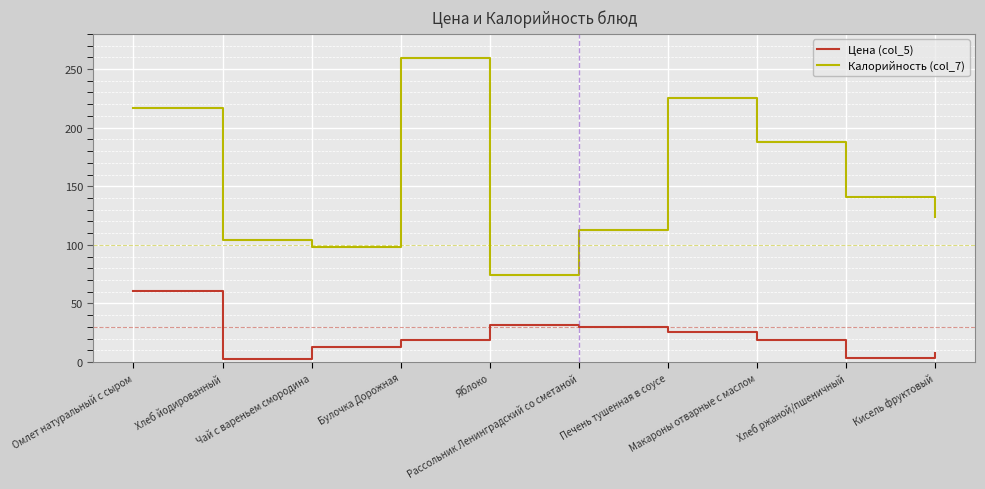

In Цена (col_5), how many points are lower than both neighbors (excluding endpoints)?

2